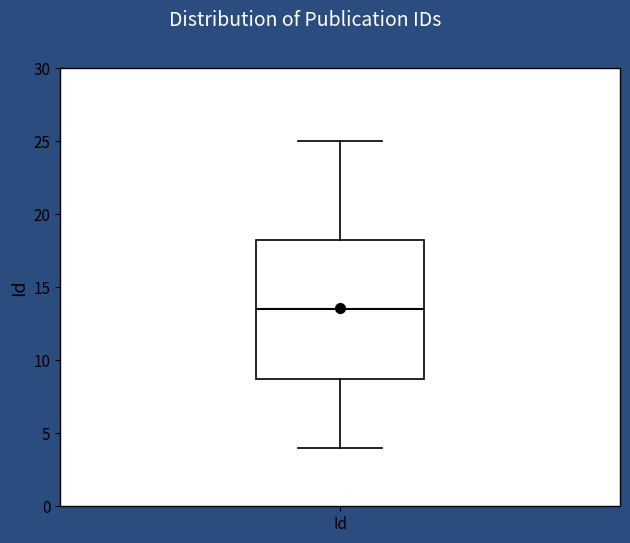

Transcribe this box plot: give where the median line is, the range the box spans, and where the two whiskers end, as read against the y-axis. The values are not printed on the chart, so give them approximately, as read against the axis.

median 13.5, box 9.0 to 18.5, whiskers 4.0 to 25.0